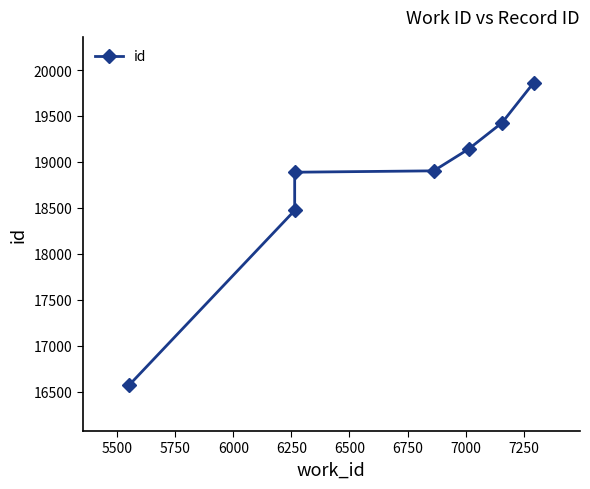

True or false: the data has more than 1 interior local peaks.

False